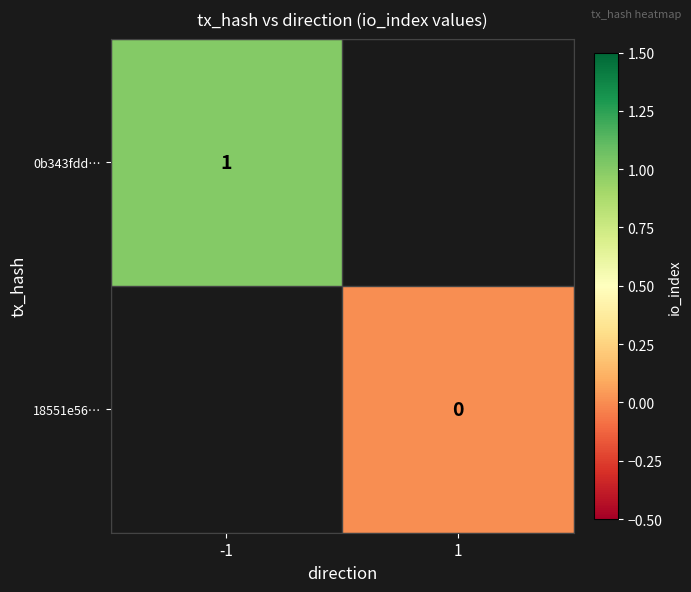

Is it true that 0b343fdd… equals 1 at -1?

True